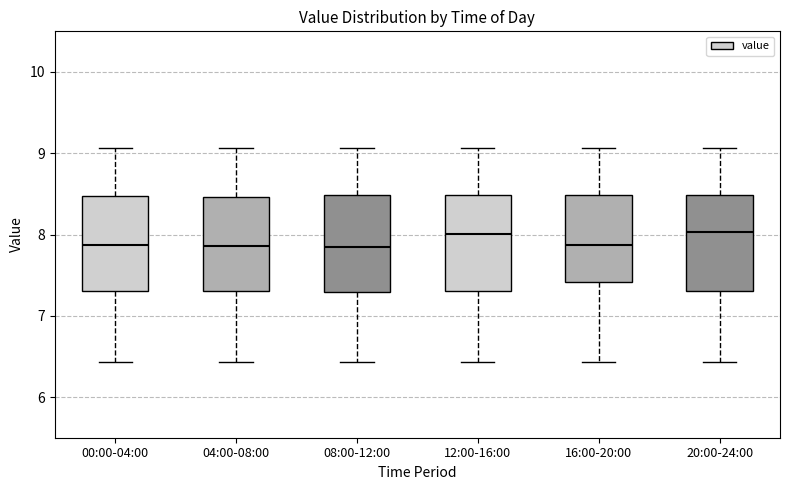

Reading left to right, read every box against the y-axis: the position of its median line, the range the box covers, and the ends of its whiskers. The values are not printed on the chart, so give them approximately, as read against the axis.

00:00-04:00: median 7.9, box 7.3 to 8.5, whiskers 6.4 to 9.1
04:00-08:00: median 7.9, box 7.3 to 8.5, whiskers 6.4 to 9.1
08:00-12:00: median 7.9, box 7.3 to 8.5, whiskers 6.4 to 9.1
12:00-16:00: median 8.0, box 7.3 to 8.5, whiskers 6.4 to 9.1
16:00-20:00: median 7.9, box 7.4 to 8.5, whiskers 6.4 to 9.1
20:00-24:00: median 8.0, box 7.3 to 8.5, whiskers 6.4 to 9.1